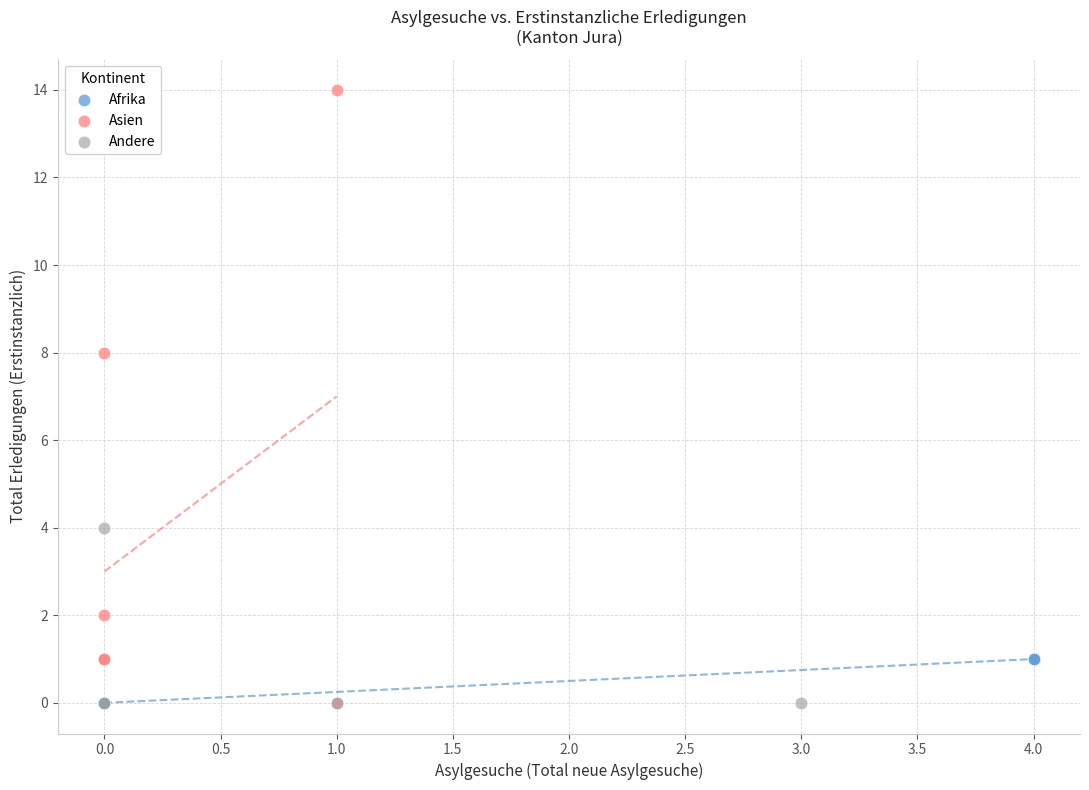

Which series has the largest Y range (max minus min)?

Asien